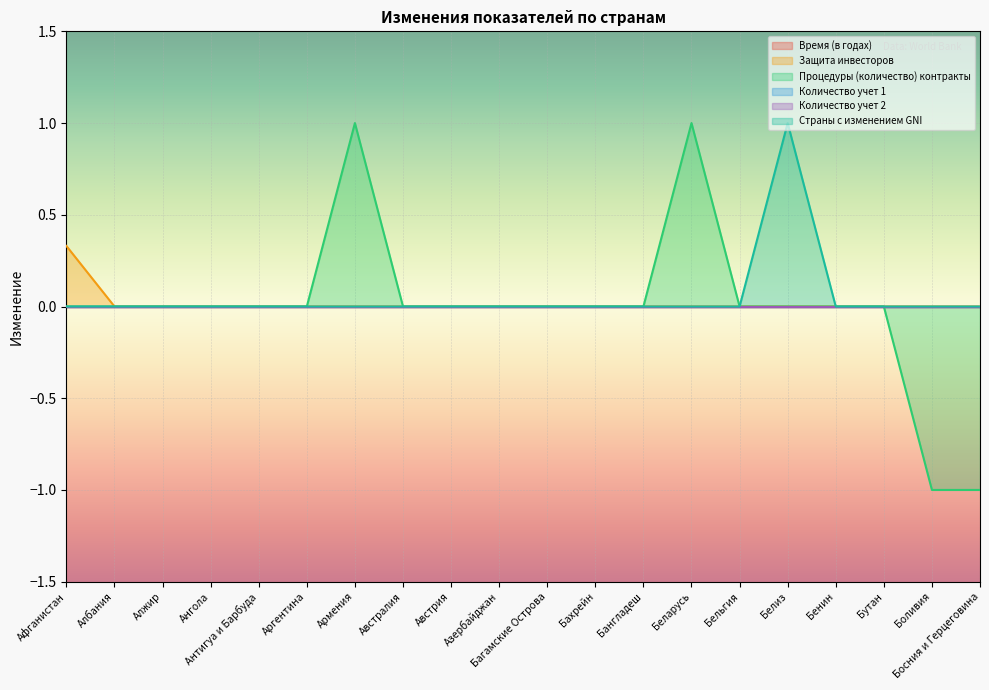

How many values in the Процедуры (количество) контракты series are below 0?

2